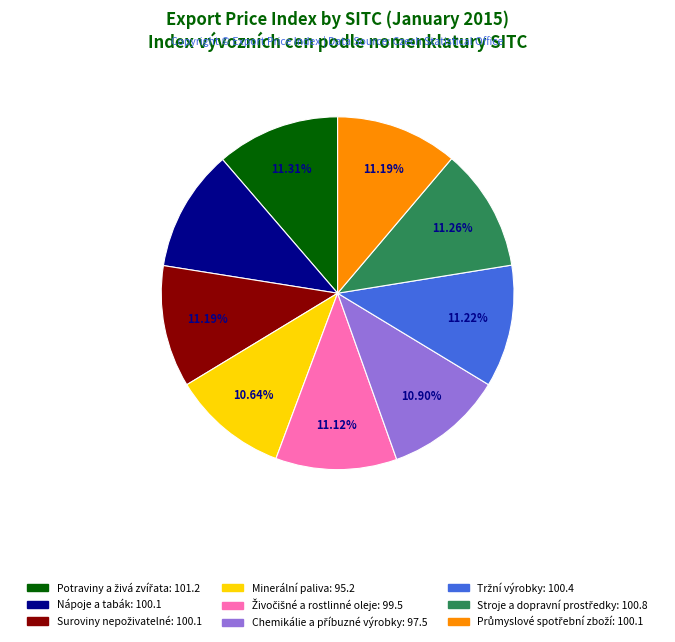

How many segments does this pie chart have?

9